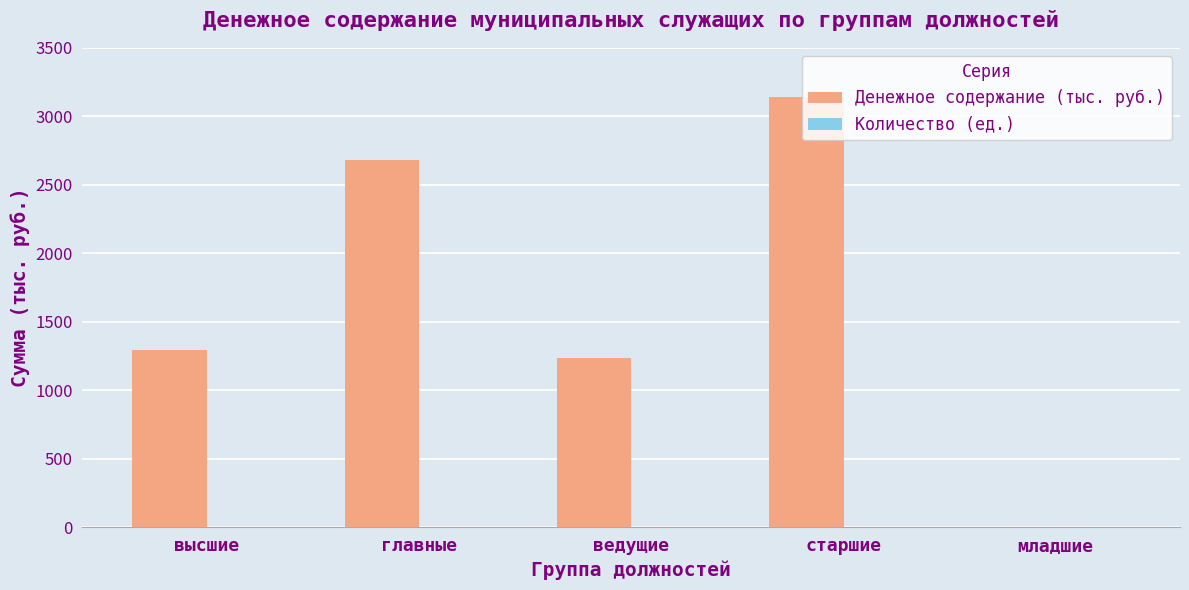

What is the change in value from главные to ведущие?

-1450